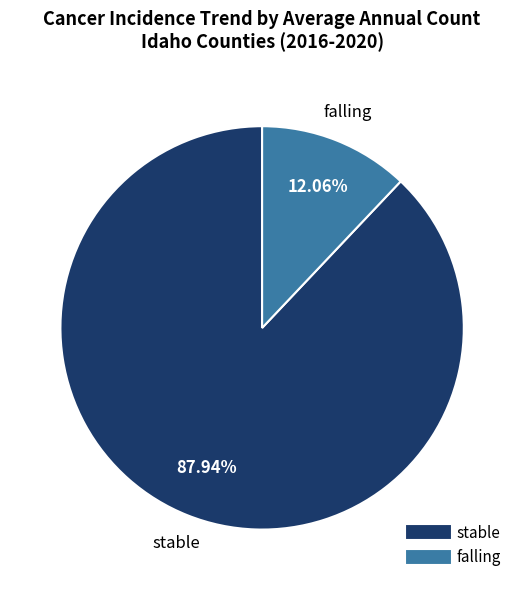

Is there a majority slice in this chart?

Yes